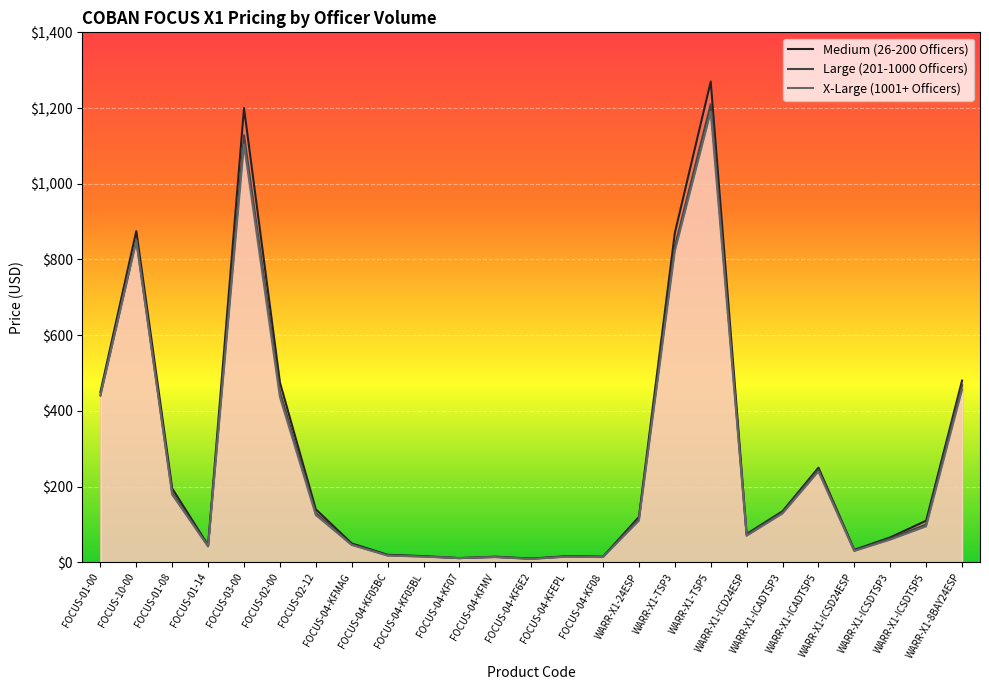

Reading left to right, transcribe all the data shown in this chart.

Medium (26-200 Officers): FOCUS-01-00=450.0	FOCUS-10-00=875.0	FOCUS-01-08=195.0	FOCUS-01-14=45.0	FOCUS-03-00=1200.0	FOCUS-02-00=475.0	FOCUS-02-12=140.0	FOCUS-04-KFMAG=50.0	FOCUS-04-KF05BC=20.0	FOCUS-04-KF05BL=16.5	FOCUS-04-KF07=11.2	FOCUS-04-KFMV=15.0	FOCUS-04-KF6E2=10.0	FOCUS-04-KFEPL=16.5	FOCUS-04-KF08=15.0	WARR-X1-24ESP=120.0	WARR-X1-TSP3=870.0	WARR-X1-TSP5=1270.0	WARR-X1-ICD24ESP=75.0	WARR-X1-ICADTSP3=135.0	WARR-X1-ICADTSP5=250.0	WARR-X1-ICSD24ESP=33.0	WARR-X1-ICSDTSP3=66.0	WARR-X1-ICSDTSP5=110.0	WARR-X1-8BAY24ESP=480.0
Large (201-1000 Officers): FOCUS-01-00=441.0	FOCUS-10-00=850.0	FOCUS-01-08=183.0	FOCUS-01-14=43.0	FOCUS-03-00=1128.0	FOCUS-02-00=450.0	FOCUS-02-12=130.0	FOCUS-04-KFMAG=47.0	FOCUS-04-KF05BC=18.5	FOCUS-04-KF05BL=15.5	FOCUS-04-KF07=11.2	FOCUS-04-KFMV=14.2	FOCUS-04-KF6E2=9.5	FOCUS-04-KFEPL=15.5	FOCUS-04-KF08=14.2	WARR-X1-24ESP=115.0	WARR-X1-TSP3=834.0	WARR-X1-TSP5=1210.0	WARR-X1-ICD24ESP=73.0	WARR-X1-ICADTSP3=132.0	WARR-X1-ICADTSP5=245.0	WARR-X1-ICSD24ESP=31.0	WARR-X1-ICSDTSP3=63.0	WARR-X1-ICSDTSP5=100.0	WARR-X1-8BAY24ESP=468.0
X-Large (1001+ Officers): FOCUS-01-00=441.0	FOCUS-10-00=850.0	FOCUS-01-08=179.0	FOCUS-01-14=42.0	FOCUS-03-00=1104.0	FOCUS-02-00=437.0	FOCUS-02-12=125.0	FOCUS-04-KFMAG=46.0	FOCUS-04-KF05BC=18.0	FOCUS-04-KF05BL=15.0	FOCUS-04-KF07=11.2	FOCUS-04-KFMV=13.8	FOCUS-04-KF6E2=9.0	FOCUS-04-KFEPL=15.0	FOCUS-04-KF08=13.8	WARR-X1-24ESP=110.0	WARR-X1-TSP3=822.0	WARR-X1-TSP5=1190.0	WARR-X1-ICD24ESP=70.0	WARR-X1-ICADTSP3=129.0	WARR-X1-ICADTSP5=240.0	WARR-X1-ICSD24ESP=30.0	WARR-X1-ICSDTSP3=60.0	WARR-X1-ICSDTSP5=95.0	WARR-X1-8BAY24ESP=456.0